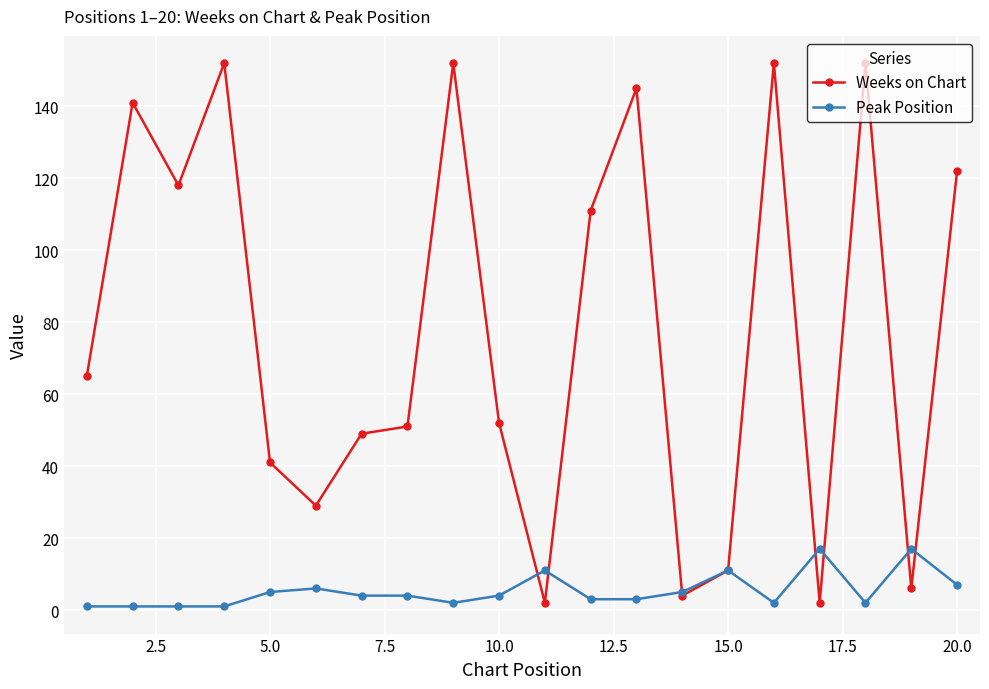

What is the average value of the Peak Position series?

5